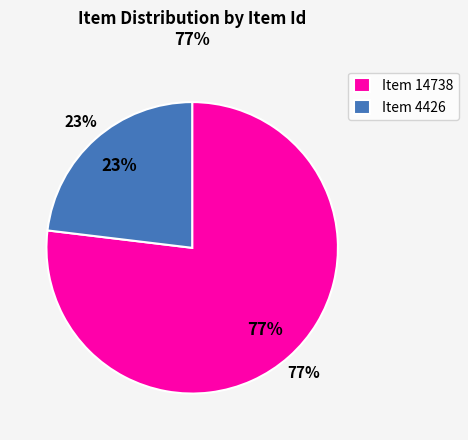

To the nearest percent, what is the average slice percentage?

50%